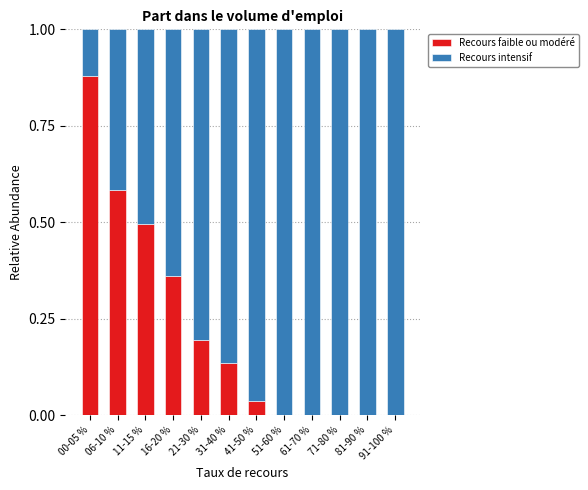

What is the sum of the Recours faible ou modéré values at 21-30 % and 00-05 %?

1.1